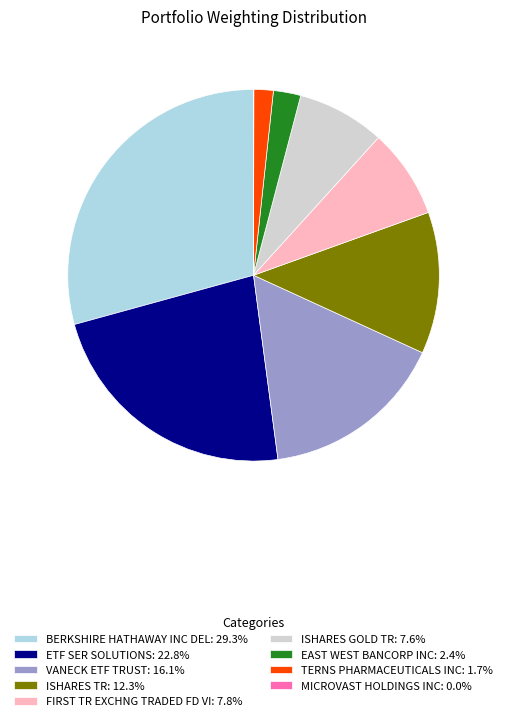

Does BERKSHIRE HATHAWAY INC DEL: 29.3% represent more than half of the total?

No